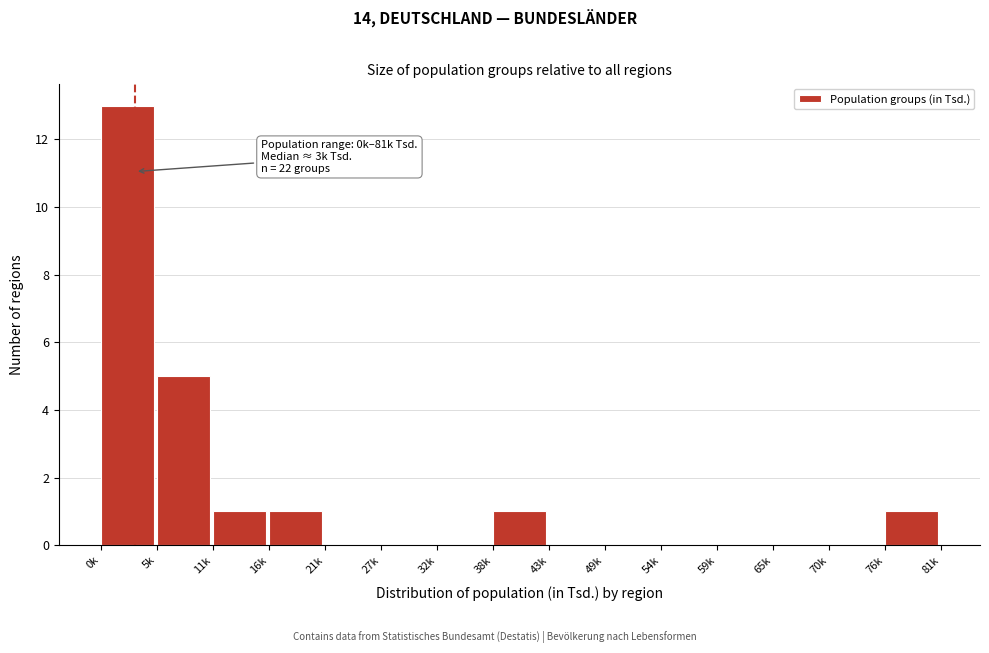

Reading left to right, list all the values displayed in this chart.

0k=13	5k=5	11k=1	16k=1	21k=0	27k=0	32k=0	38k=1	43k=0	49k=0	54k=0	59k=0	65k=0	70k=0	76k=1